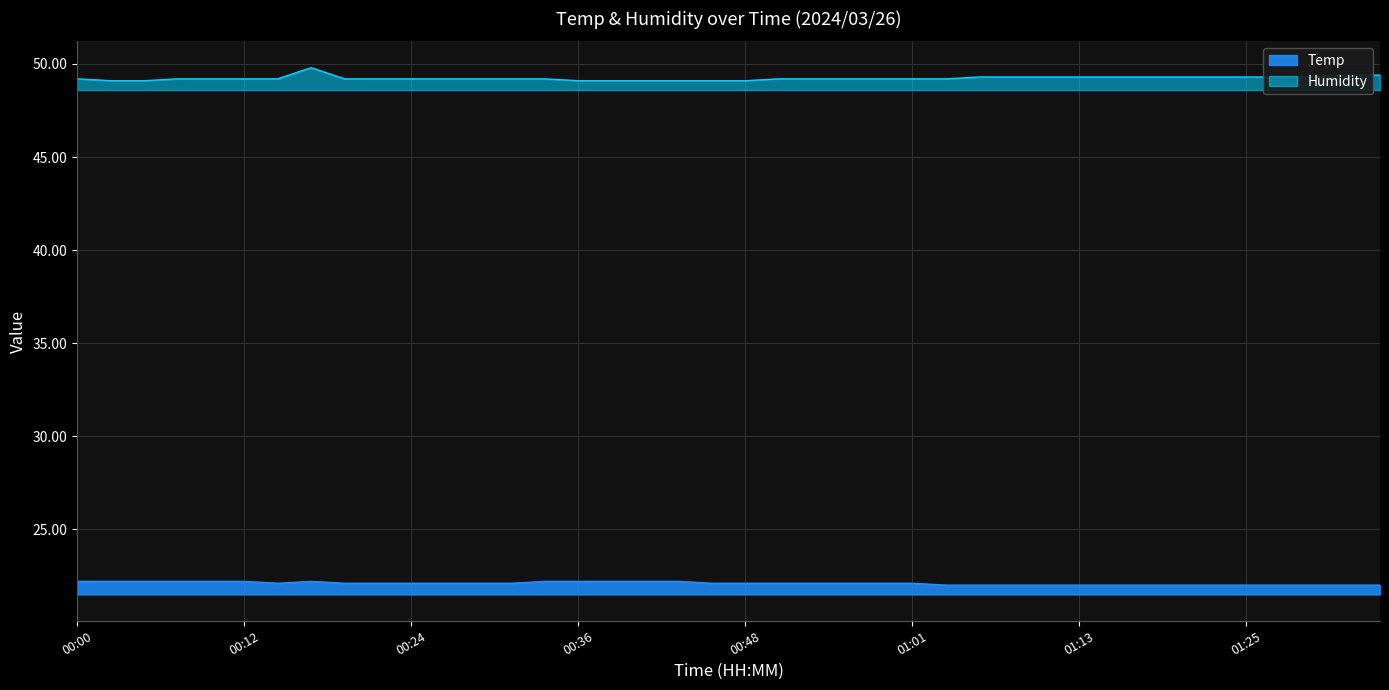

List the labels in order of Temp value, smallest first.

01:03, 01:05, 01:08, 01:10, 01:13, 01:15, 01:18, 01:20, 01:23, 01:25, 01:27, 01:30, 01:32, 01:35, 00:14, 00:19, 00:22, 00:24, 00:27, 00:29, 00:31, 00:46, 00:48, 00:51, 00:53, 00:56, 00:58, 01:01, 00:00, 00:02, 00:05, 00:07, 00:10, 00:12, 00:17, 00:34, 00:36, 00:39, 00:41, 00:44